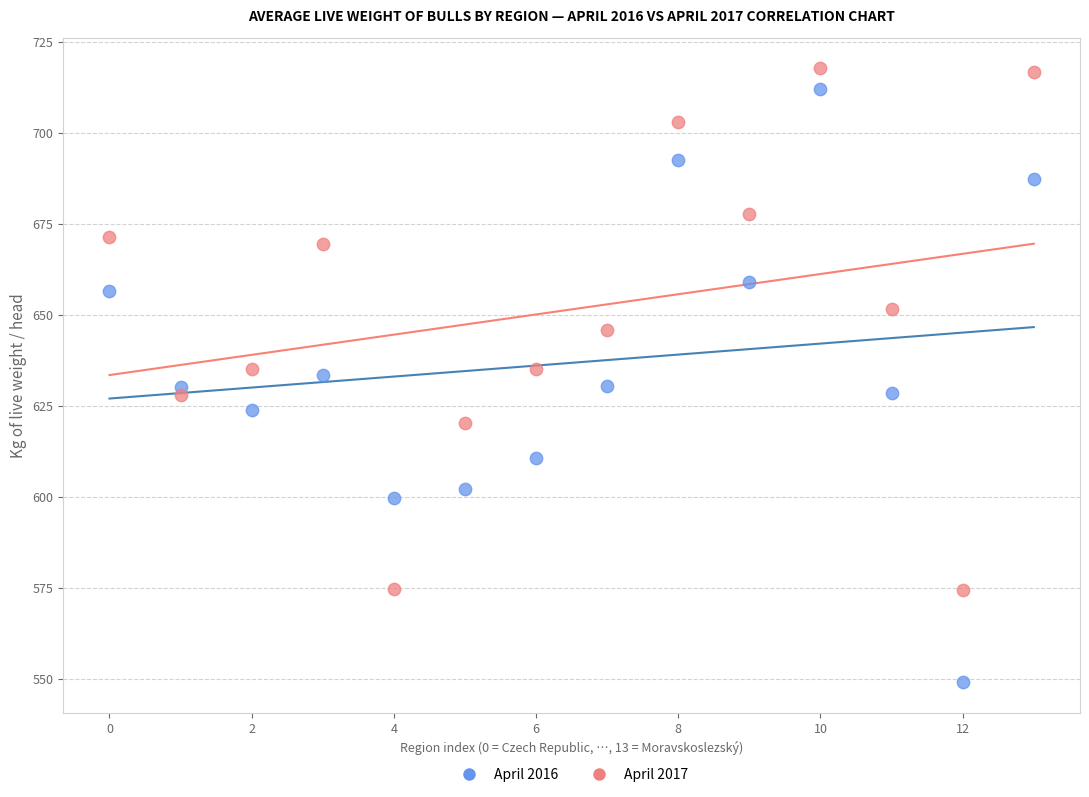

Which series contains the highest Y value?

April 2017